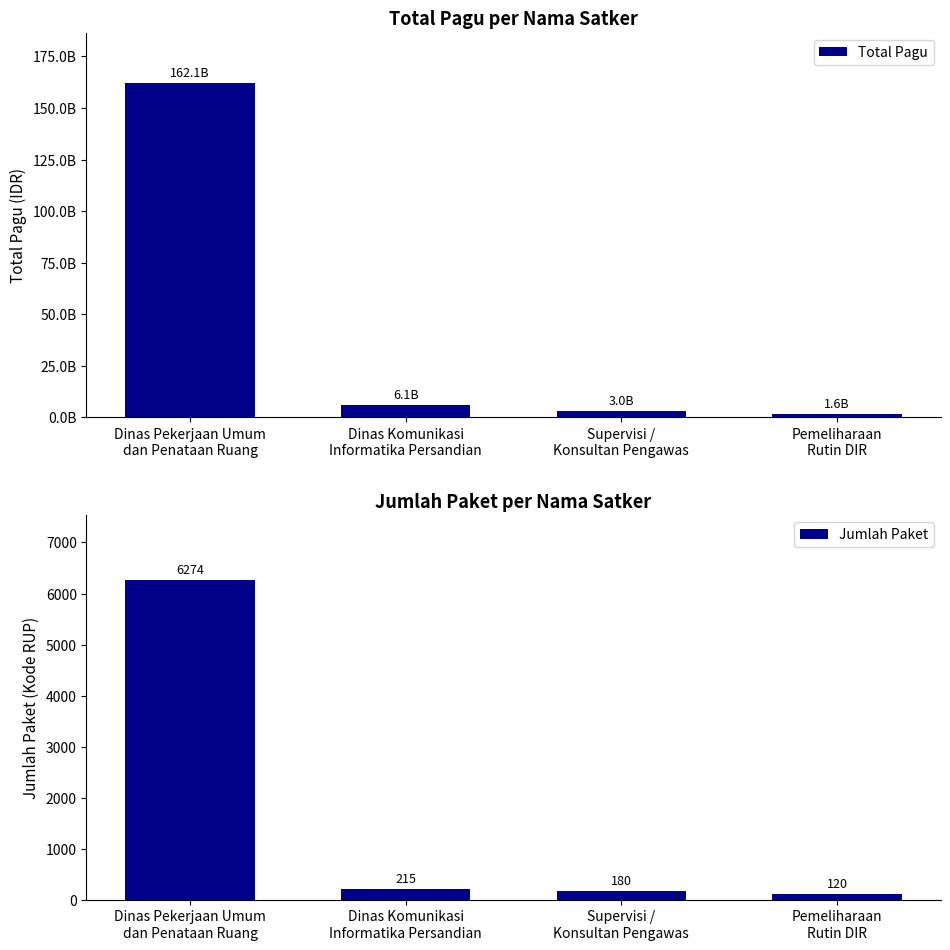

What is the average value of the Jumlah Paket series?

1697